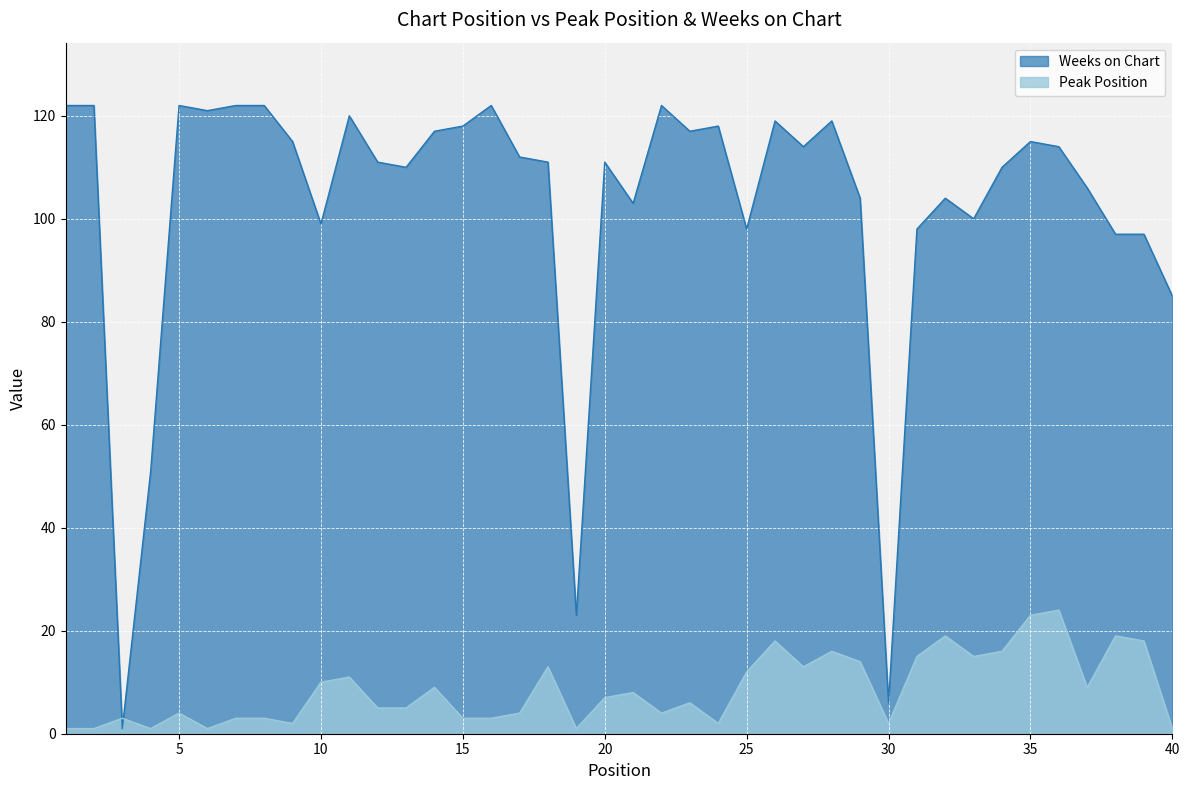

Rank the series by their average value, from lowest to highest.

Peak Position, Weeks on Chart